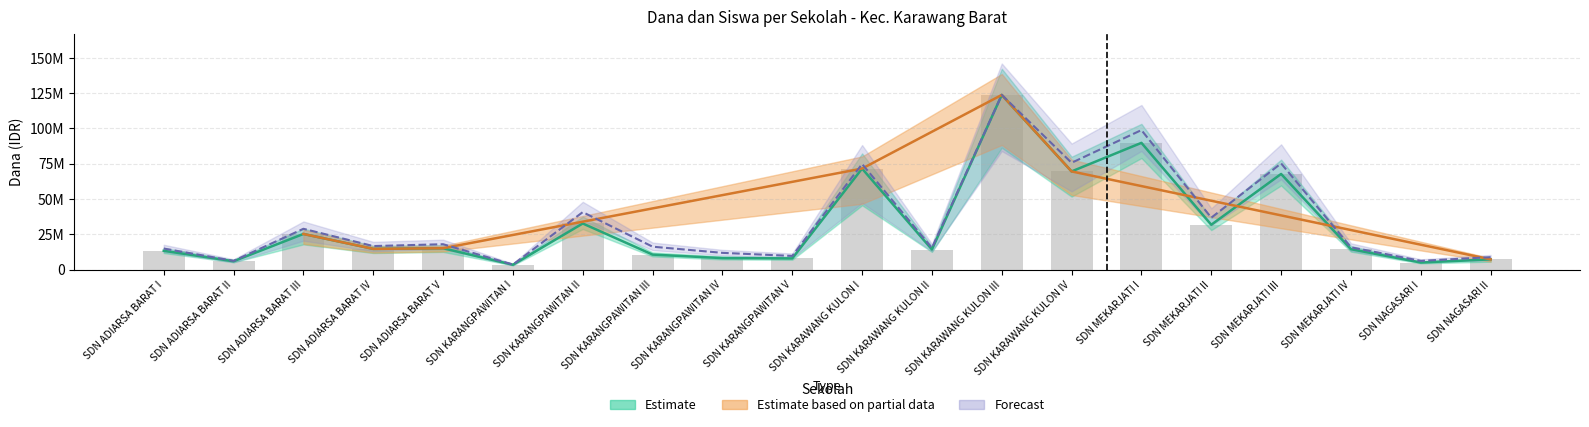

What is the label of the 20th bar from the left?

SDN NAGASARI II